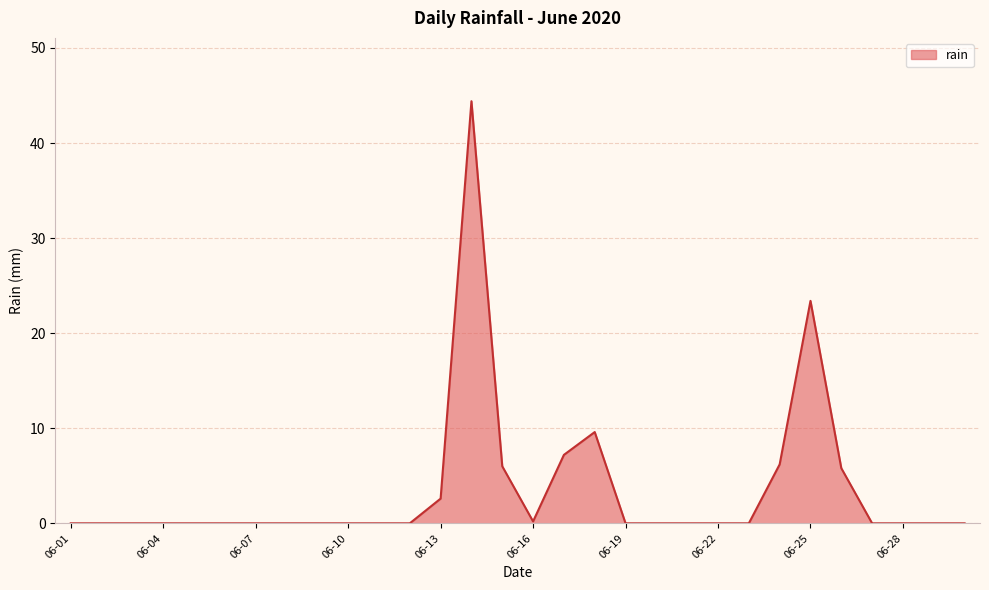

What is the difference between the maximum and minimum values?

44.4